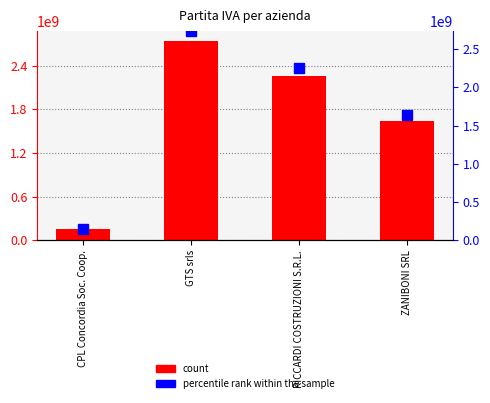

What is the value of the percentile rank bar at the 2nd from the left?

2735920411